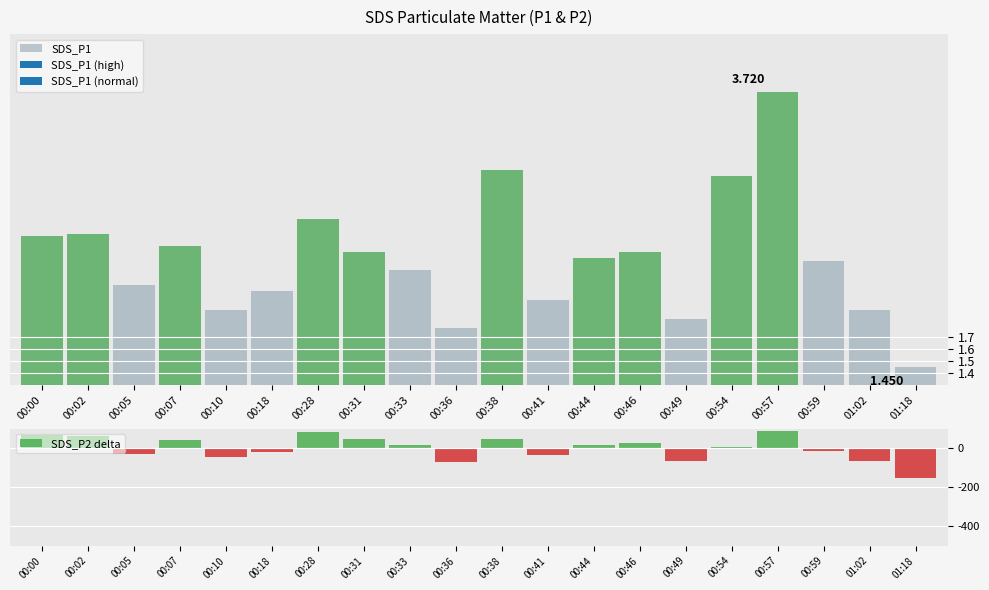

What is the sum of all SDS_P1 values?

46.9